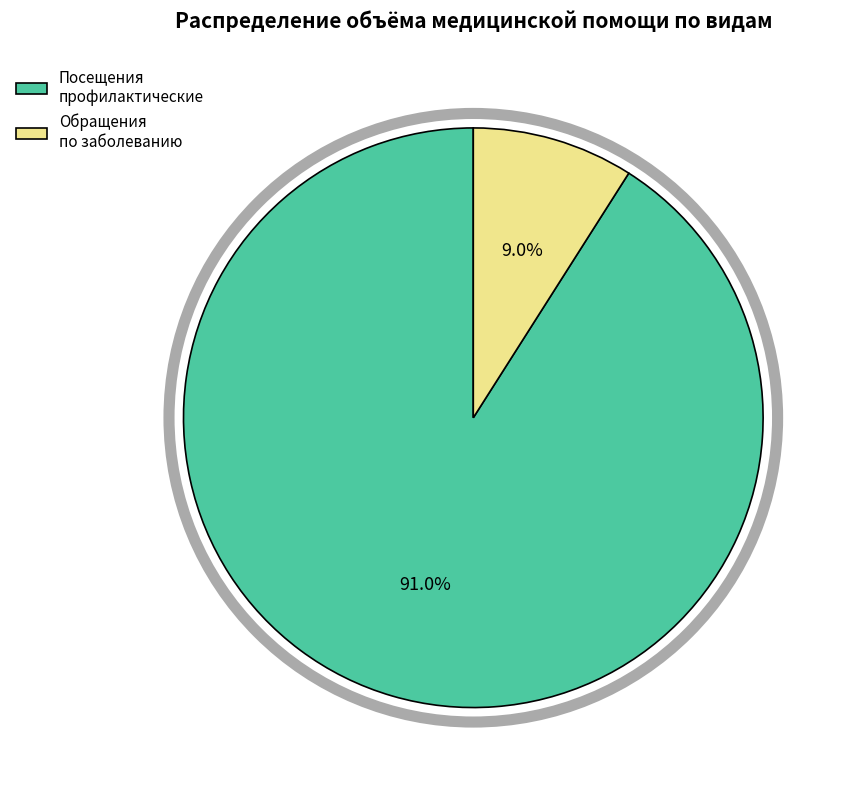

What is the ratio of the value at Посещения профилактические to the value at Обращения по заболеванию?

10.1